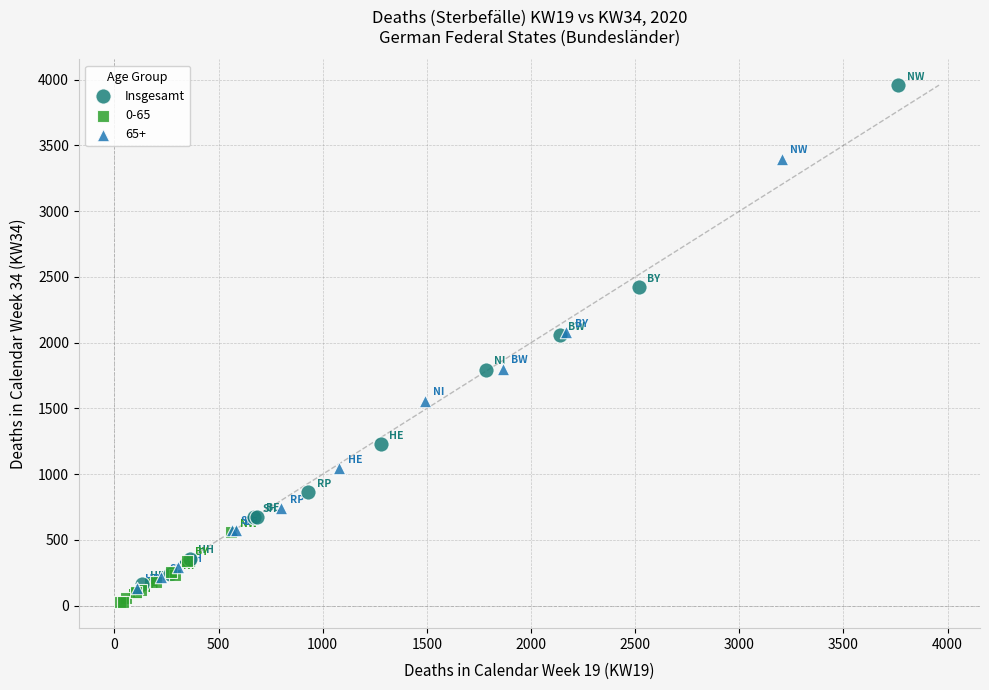

Which series has the largest Y range (max minus min)?

Insgesamt